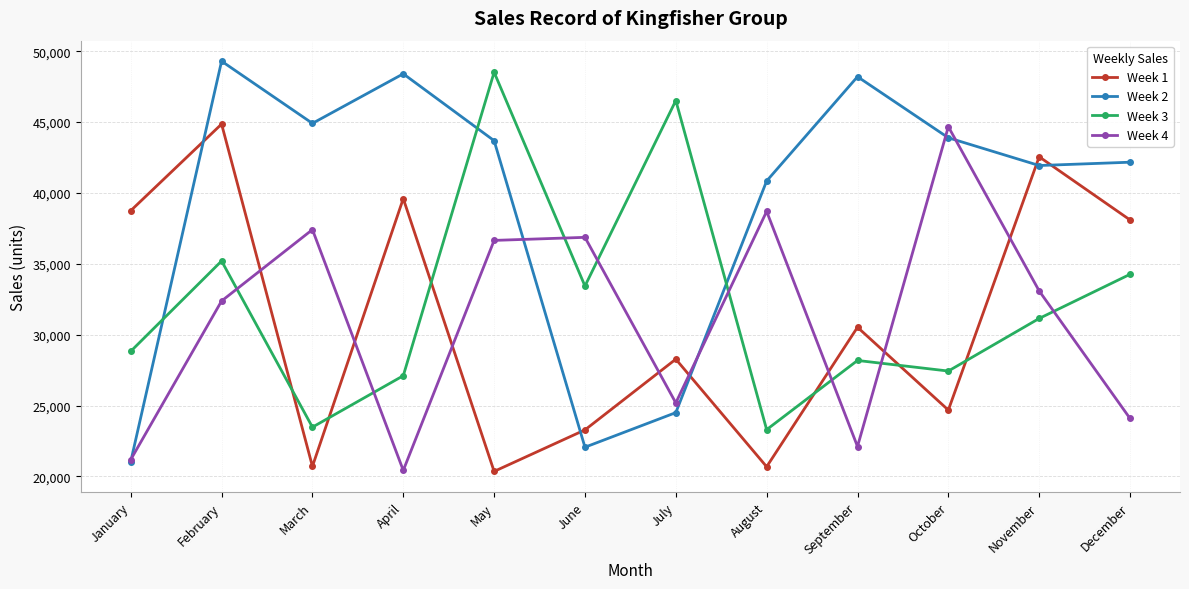

What is the value of the Week 4 point at the 4th from the left?

20423